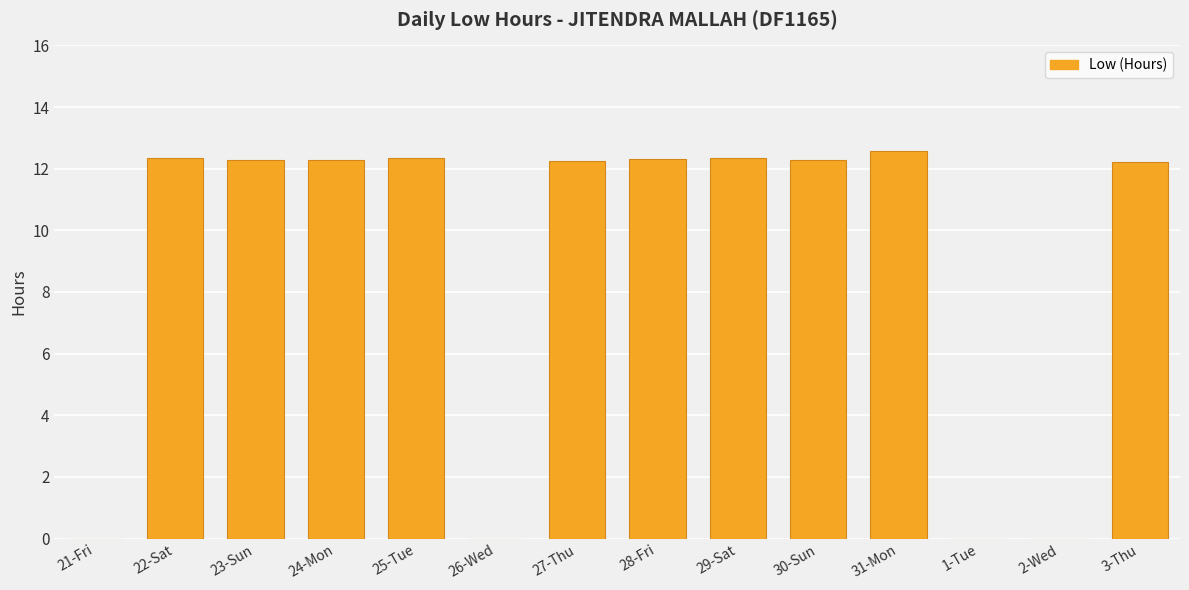

What is the greatest value displayed?

12.6